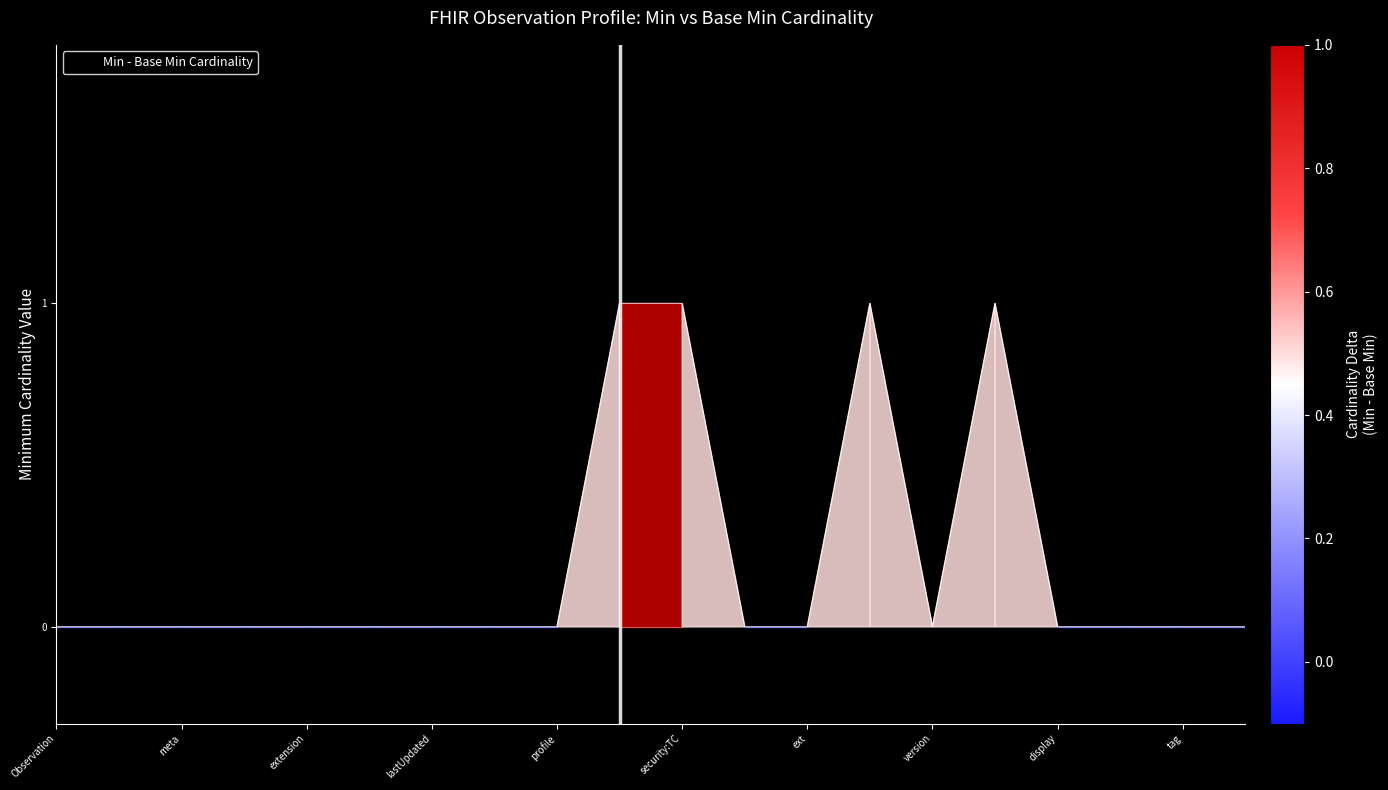

Reading right to left, extract all data points from this chart.

0	0	0	0	1	0	1	0	0	1	1	0	0	0	0	0	0	0	0	0